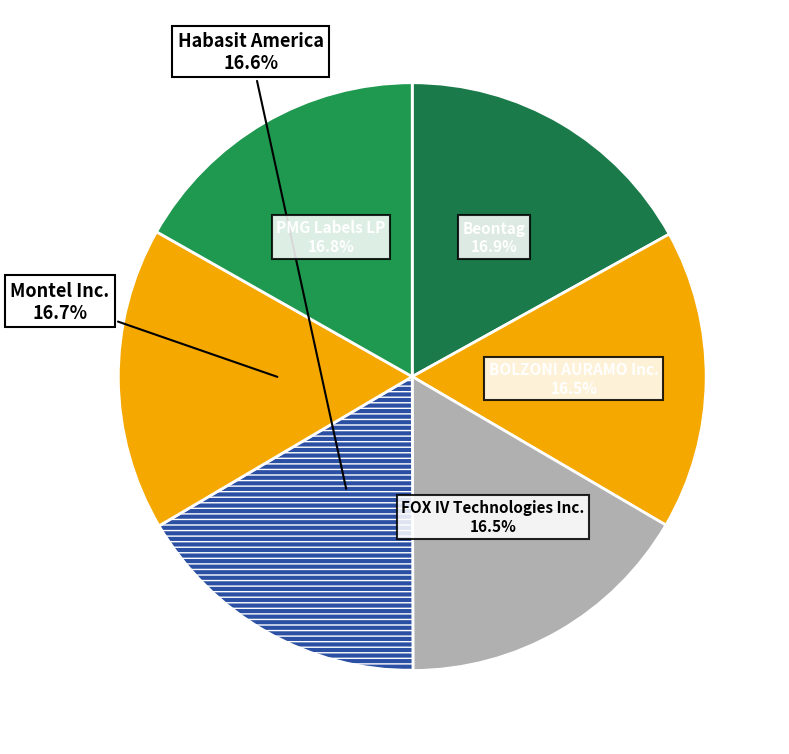

Count the number of slices in the pie.

6